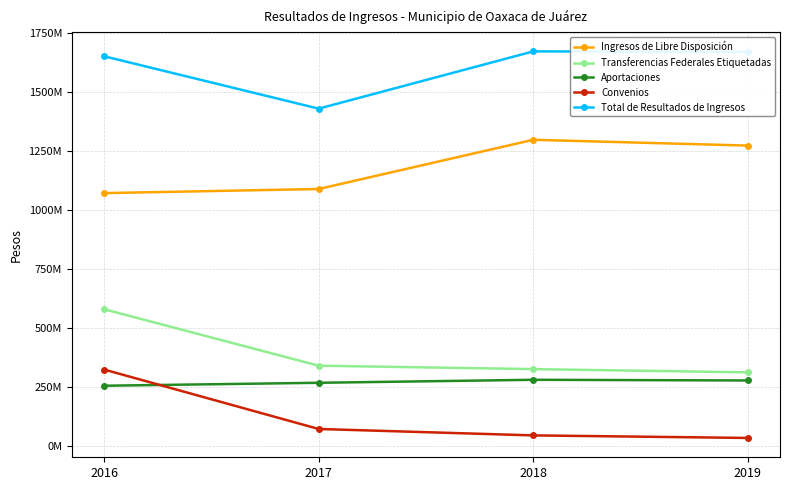

What is the difference between the second highest and minimum values in the Transferencias Federales Etiquetadas series?

28178148